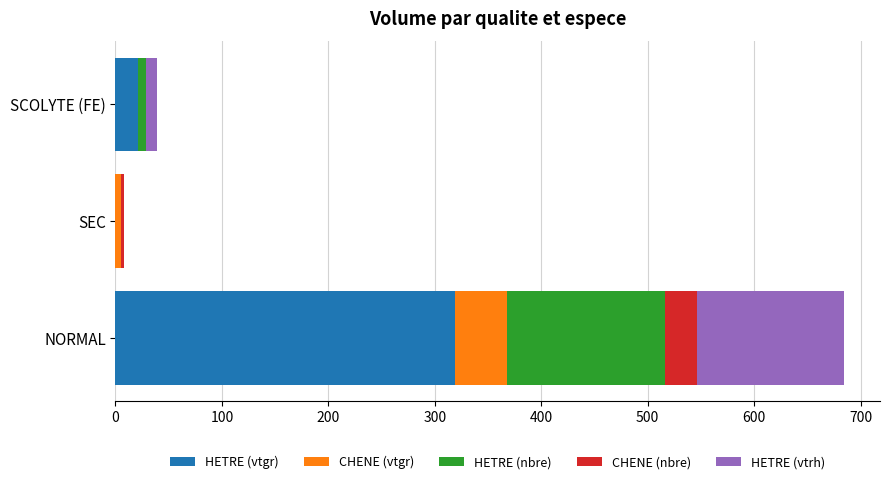

What is the sum of all HETRE (vtgr) values?

339.5